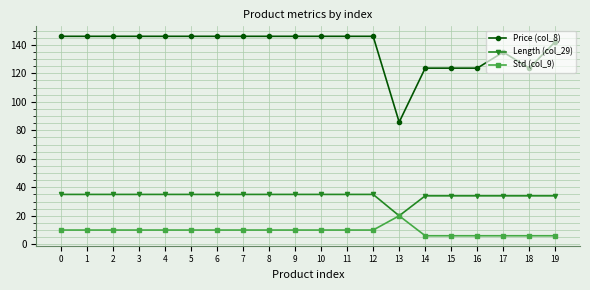

What is the approximate value of Price (col_8) at 2?

145.9